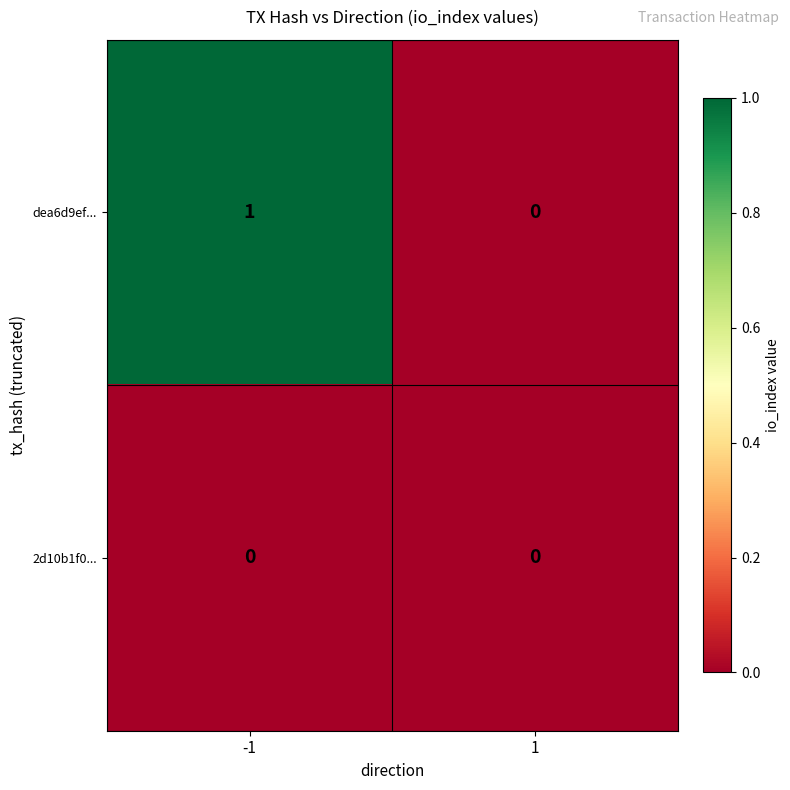

Reading left to right, transcribe all the data shown in this chart.

dea6d9ef...: 1	0
2d10b1f0...: 0	0